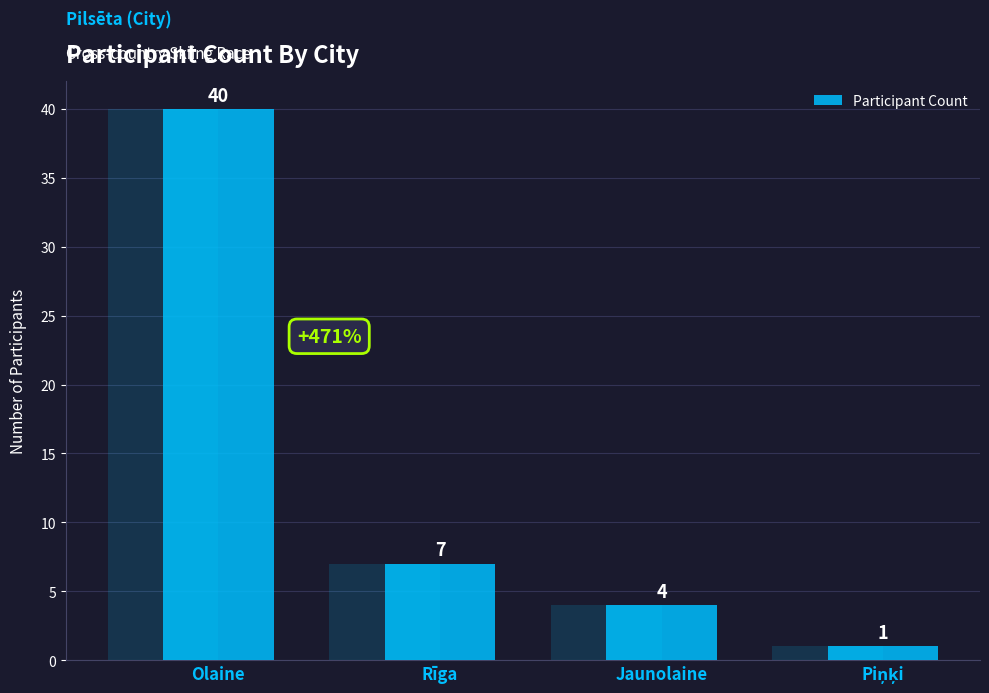

What is the label of the 2nd bar from the left?

Rīga